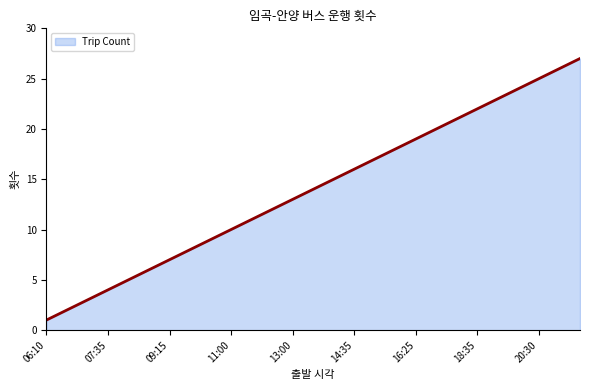

What is the difference between the maximum and minimum values?

26